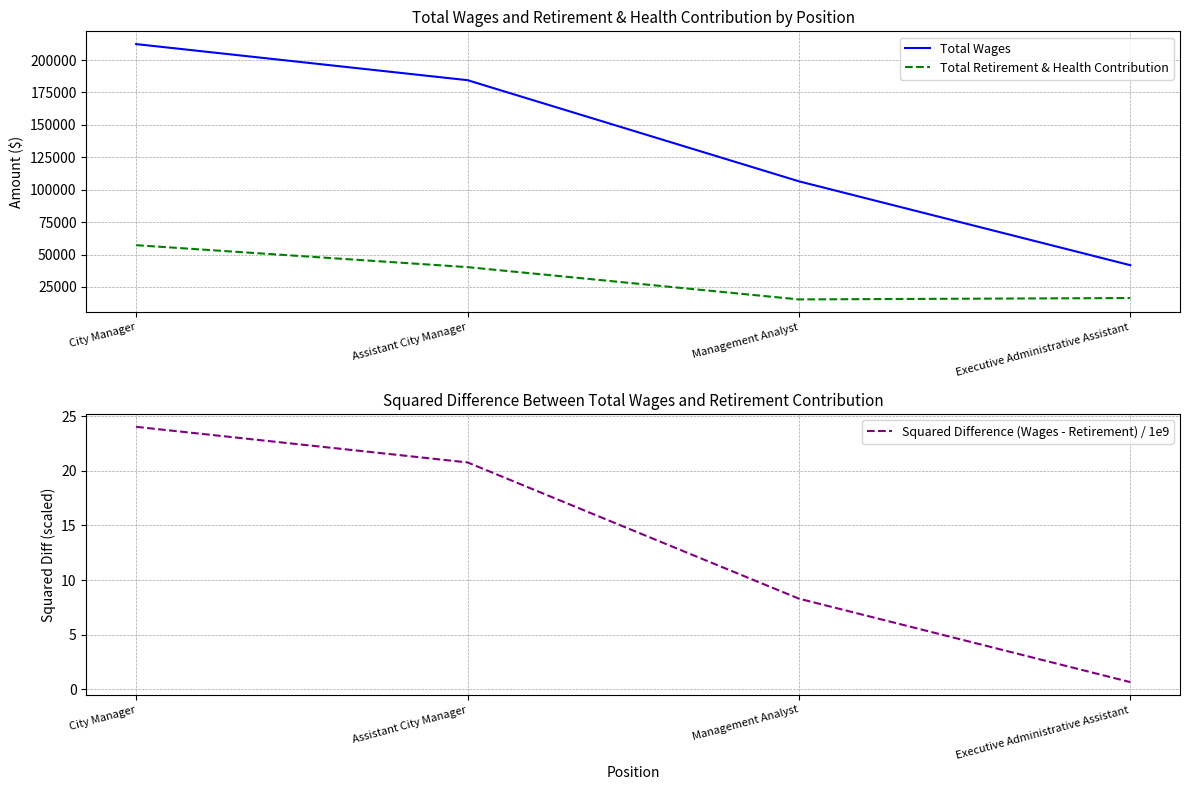

What is the sum of the Total Wages values at Management Analyst and Assistant City Manager?

290911